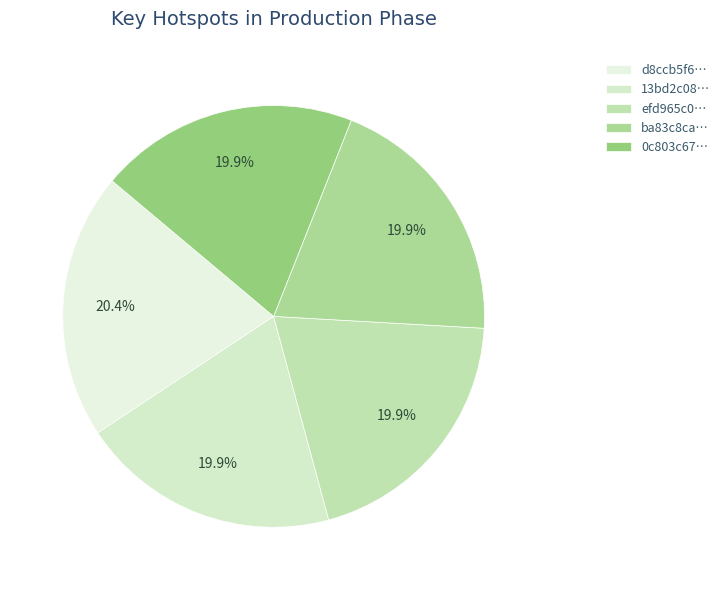

To the nearest percent, what is the average slice percentage?

20%